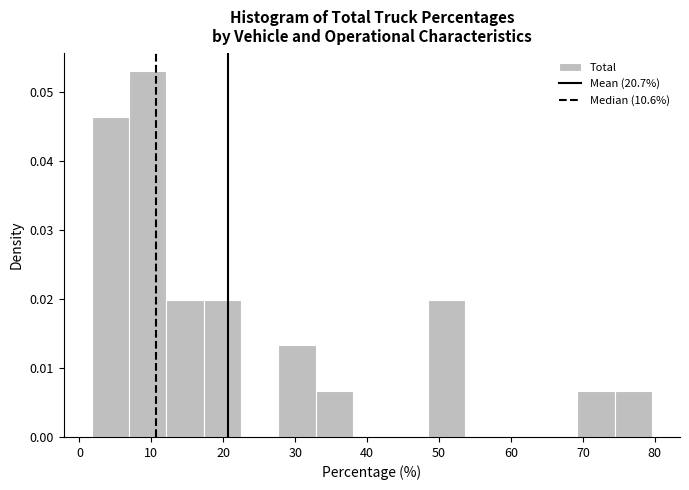

Which range on the x-axis has the tallest bar?

7 to 12